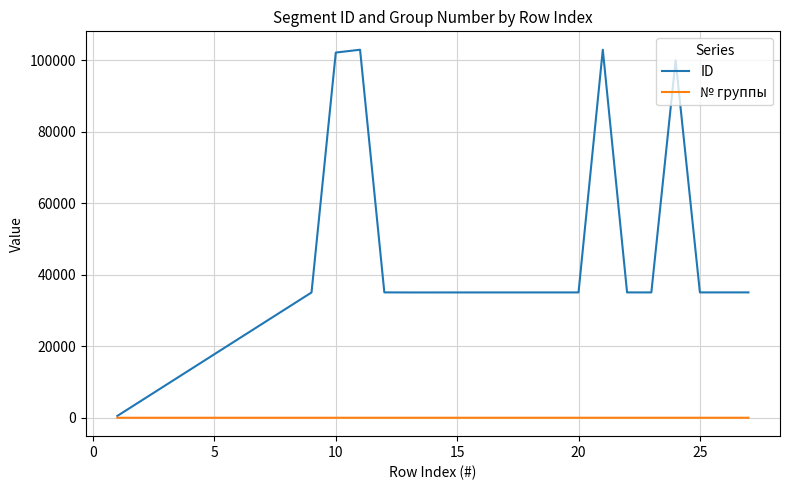

List the series in order of their peak value, lowest first.

№ группы, ID